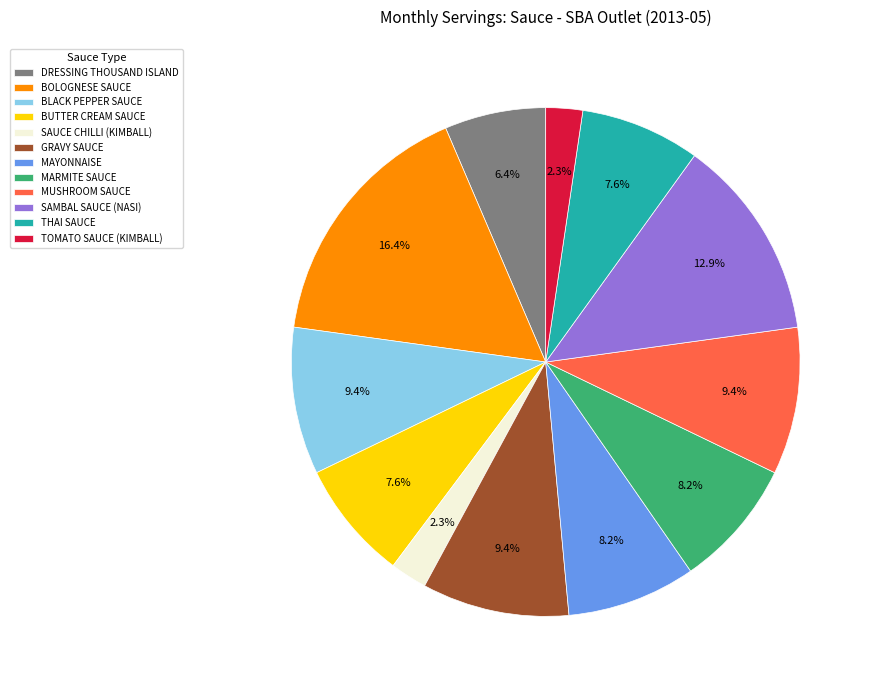

Is it true that THAI SAUCE is 8% of the pie?

True